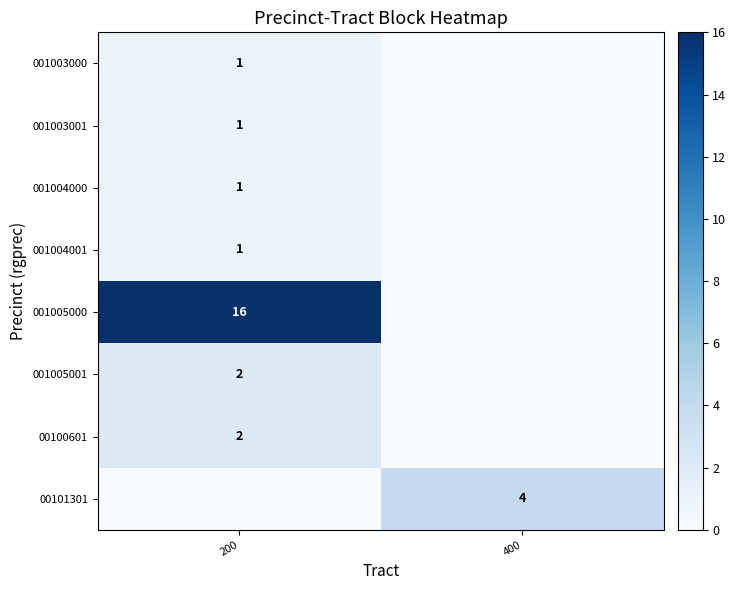

True or false: 001005000 has a value of 10 at 200.

False